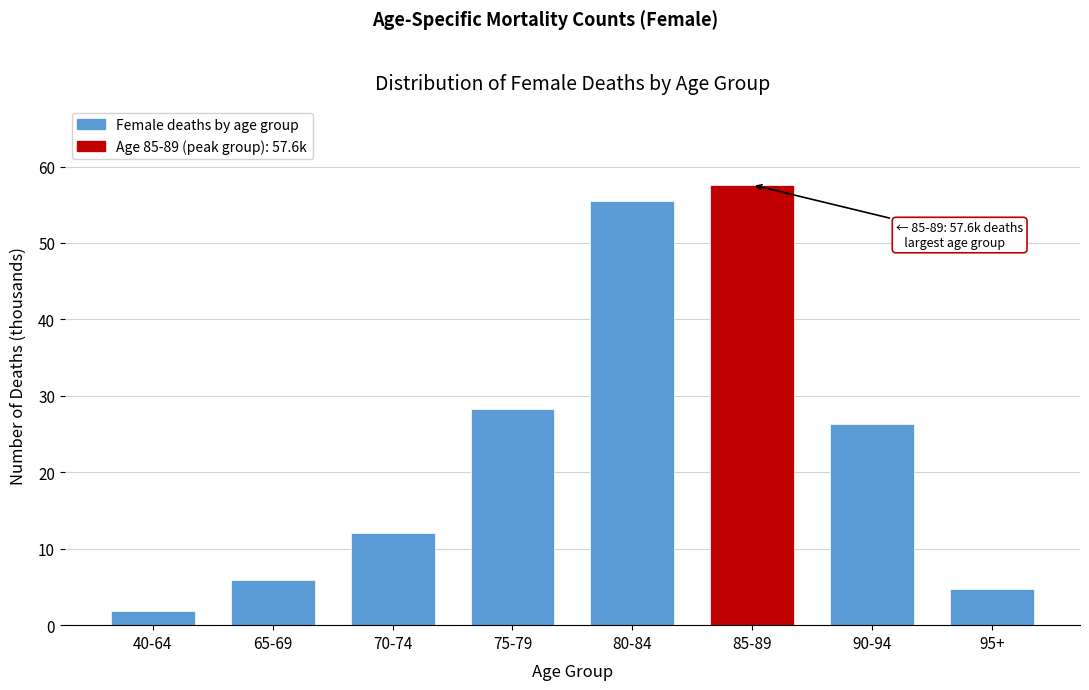

Reading left to right, what are all the values shown in this chart?

40-64=1.8	65-69=5.9	70-74=12.0	75-79=28.3	80-84=55.5	85-89=57.6	90-94=26.3	95+=4.7